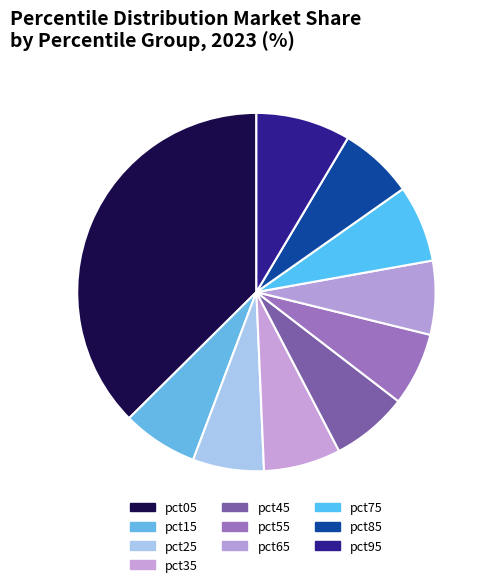

How many segments does this pie chart have?

10